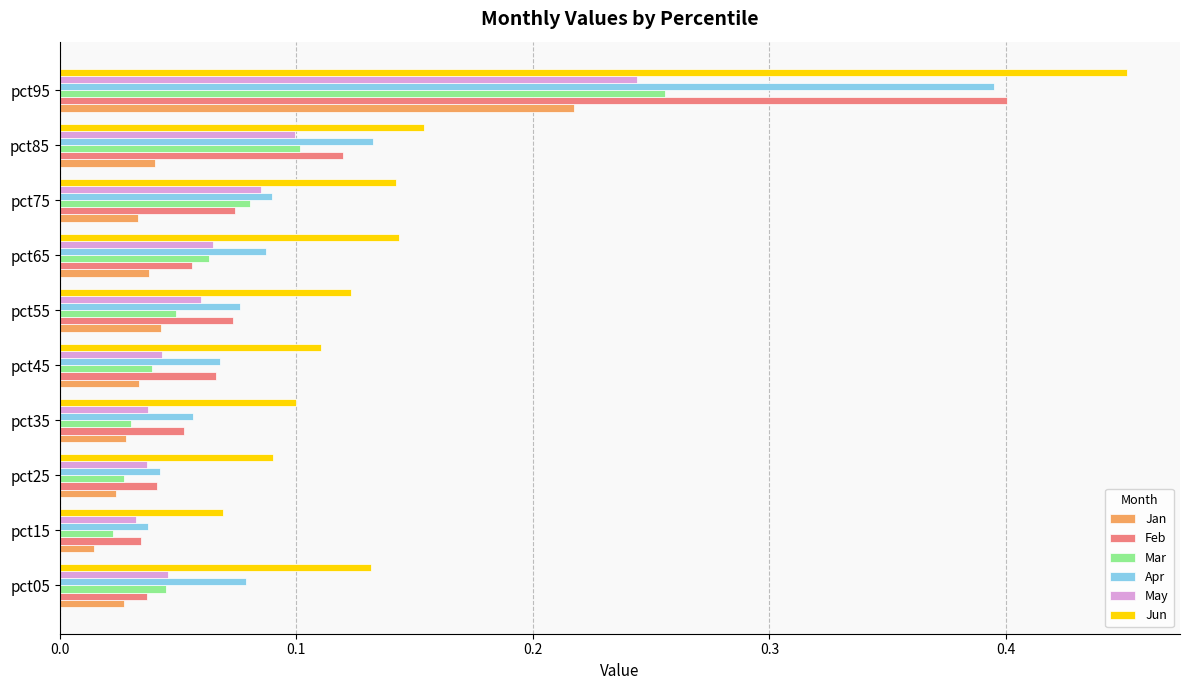

How many series are shown in this chart?

6